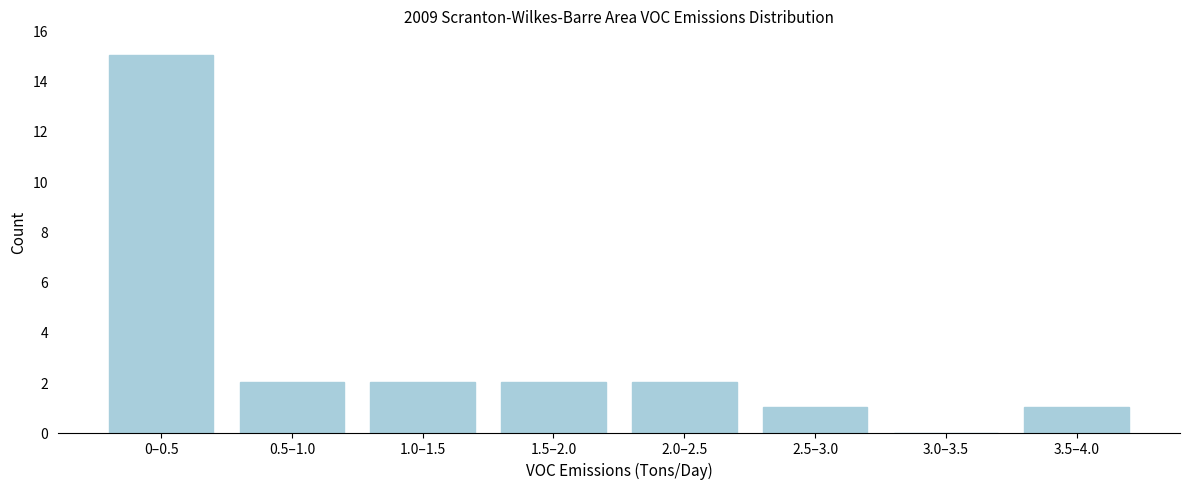

Reading left to right, list all the values displayed in this chart.

0–0.5=15	0.5–1.0=2	1.0–1.5=2	1.5–2.0=2	2.0–2.5=2	2.5–3.0=1	3.0–3.5=0	3.5–4.0=1